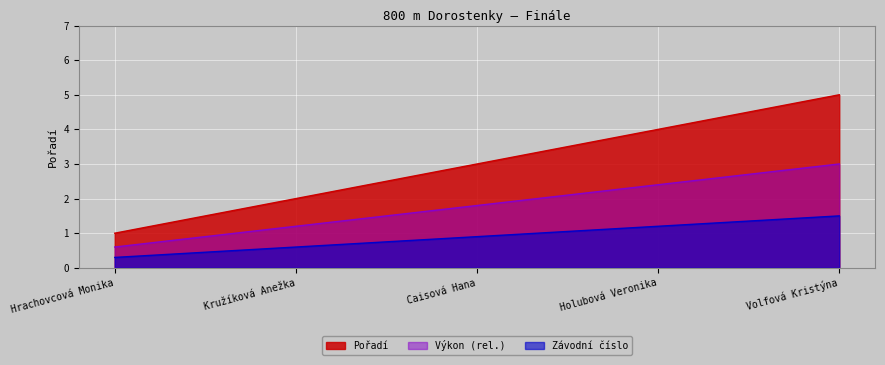

Count the values in the range 2 to 4.

3